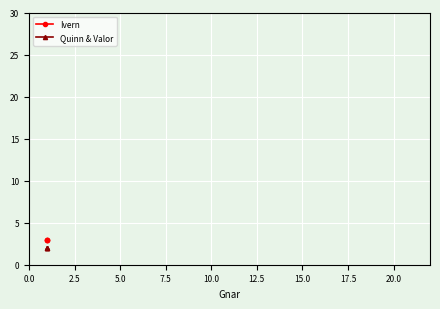

What is the highest value of the Ivern series?

3